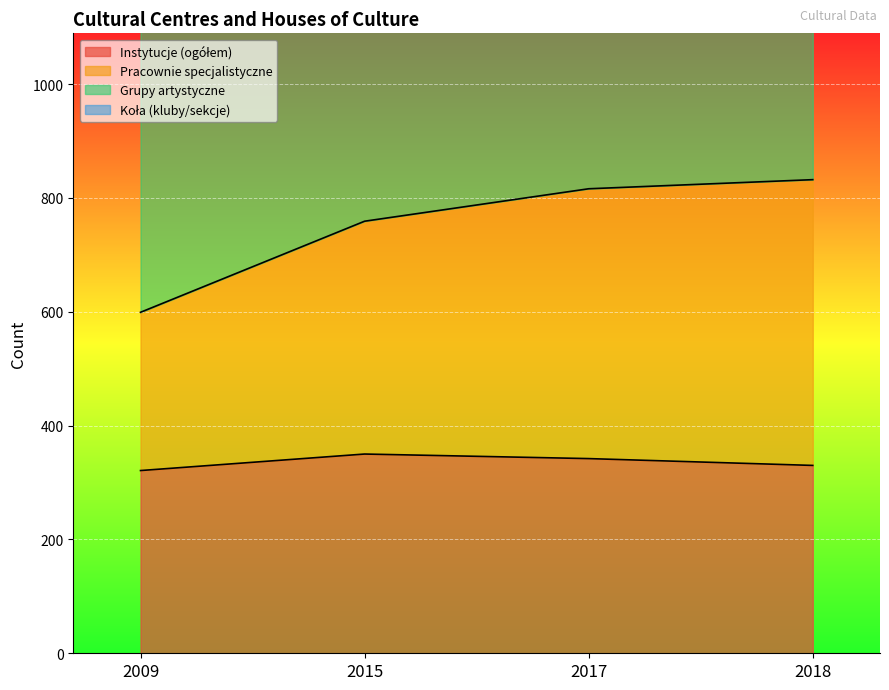

Between 2015 and 2018, which is larger?

2015